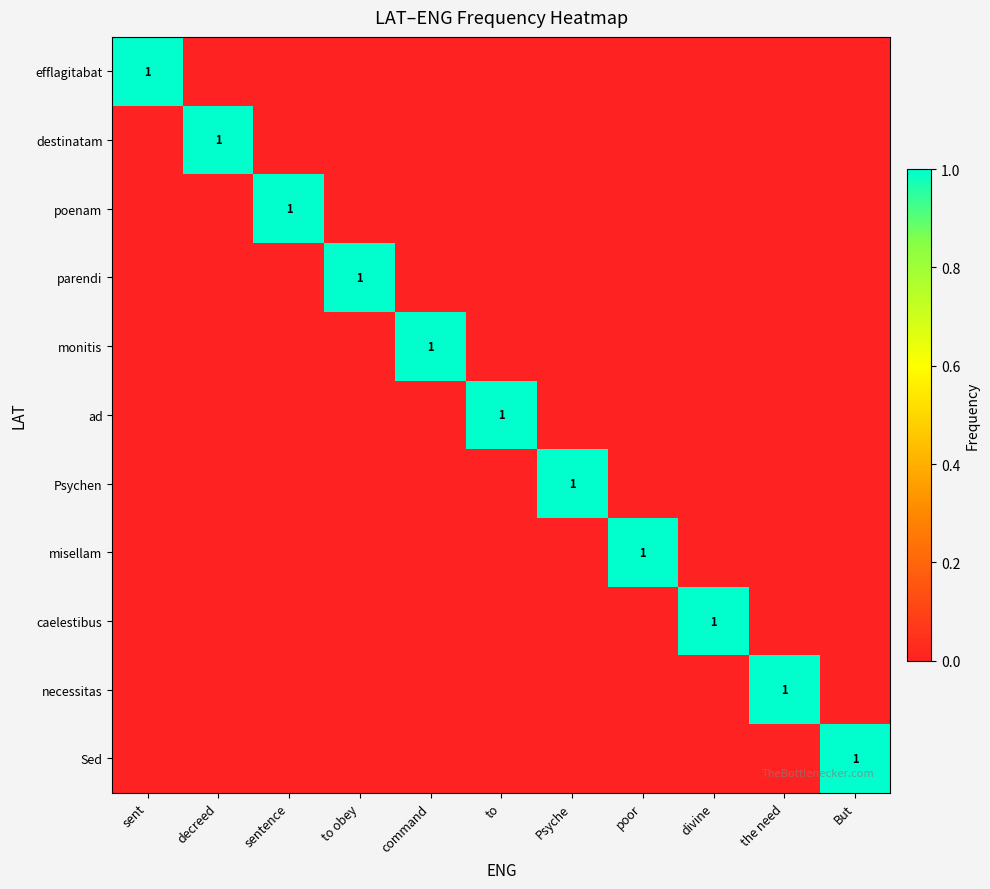

Between decreed and divine, which is larger?

decreed